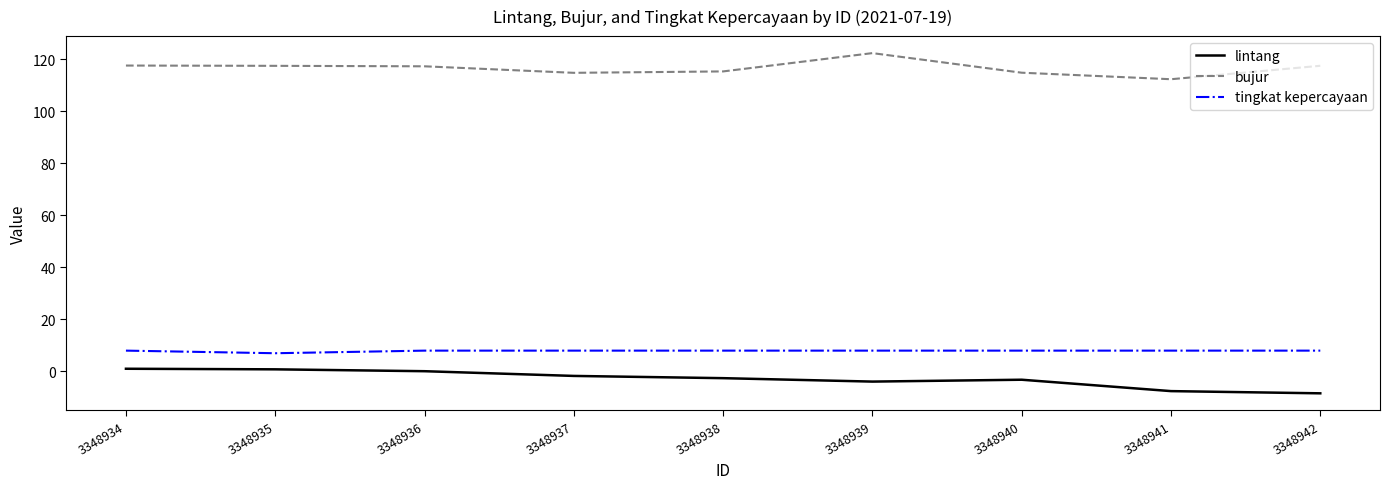

What is the total value across all series at 3348936?

125.4